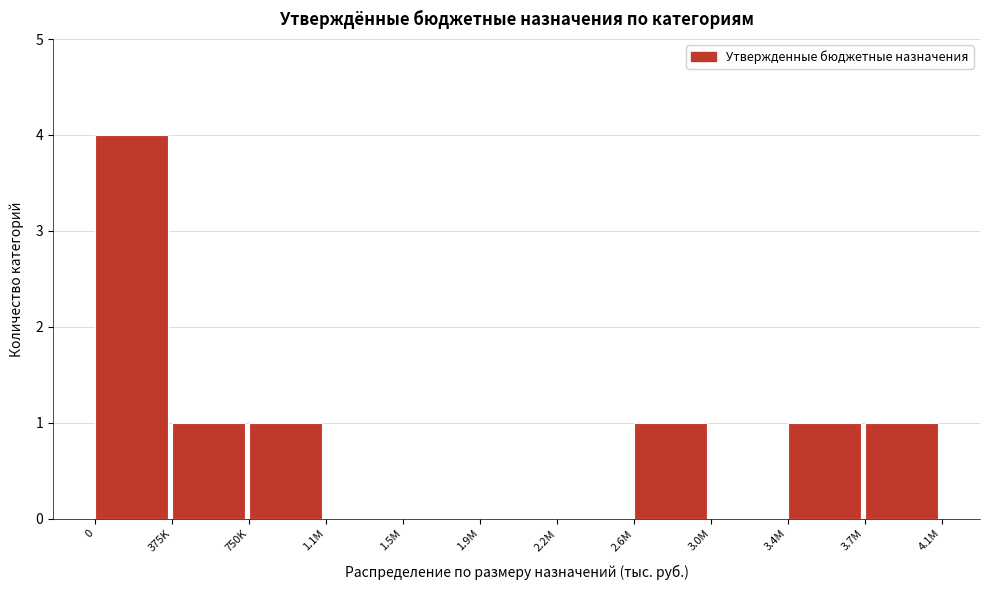

Reading left to right, transcribe all the data shown in this chart.

0=4	375K=1	750K=1	1.1M=0	1.5M=0	1.9M=0	2.2M=0	2.6M=1	3.0M=0	3.4M=1	3.7M=1